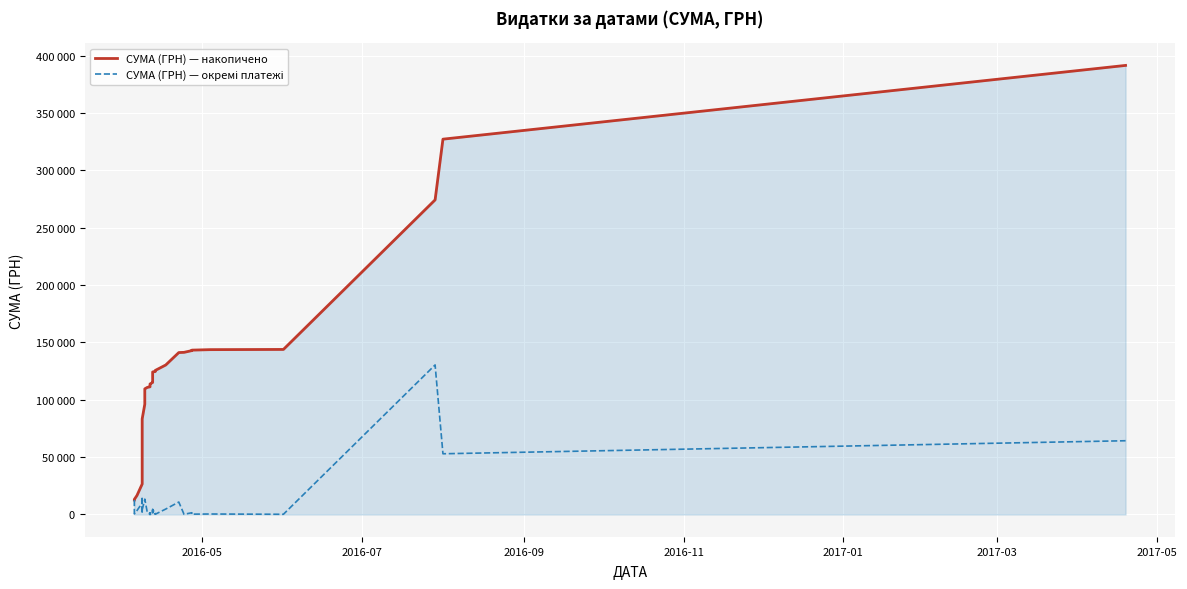

Rank the series by their average value, from lowest to highest.

СУМА (ГРН) — окремі платежі, СУМА (ГРН) — накопичено